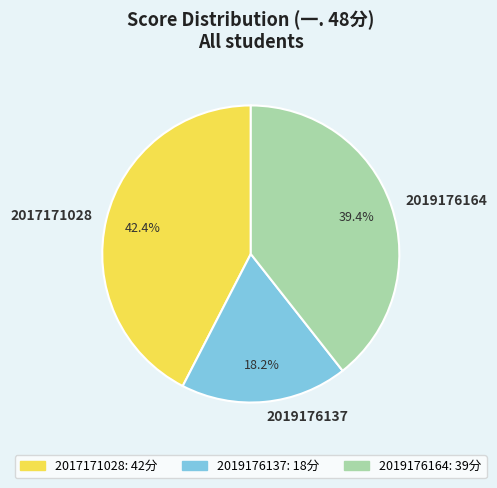

To the nearest percent, what portion does 2019176137 represent?

18%